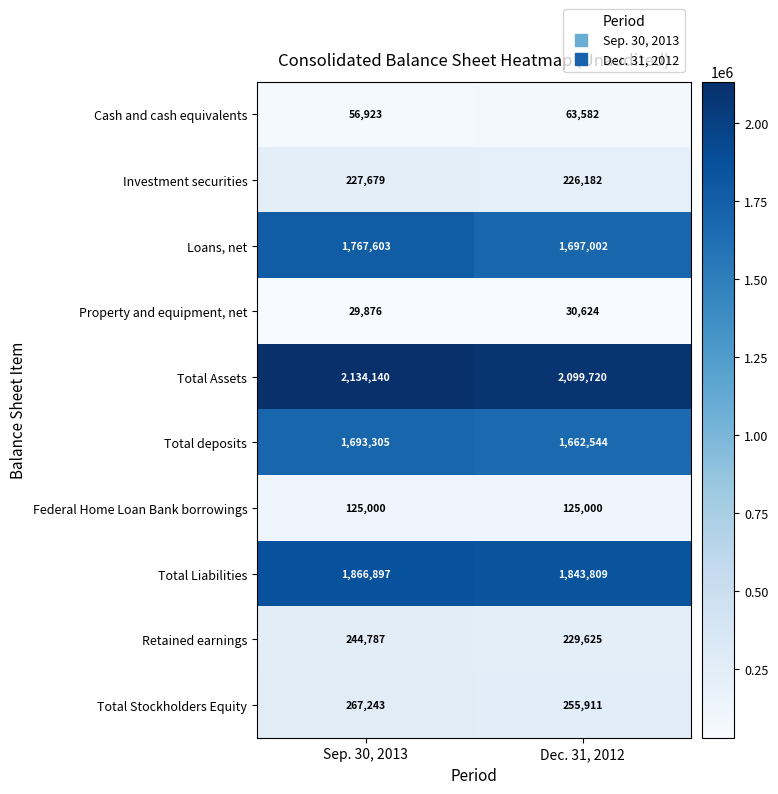

What is the difference between the Total Stockholders Equity values at Sep. 30, 2013 and Dec. 31, 2012?

11332